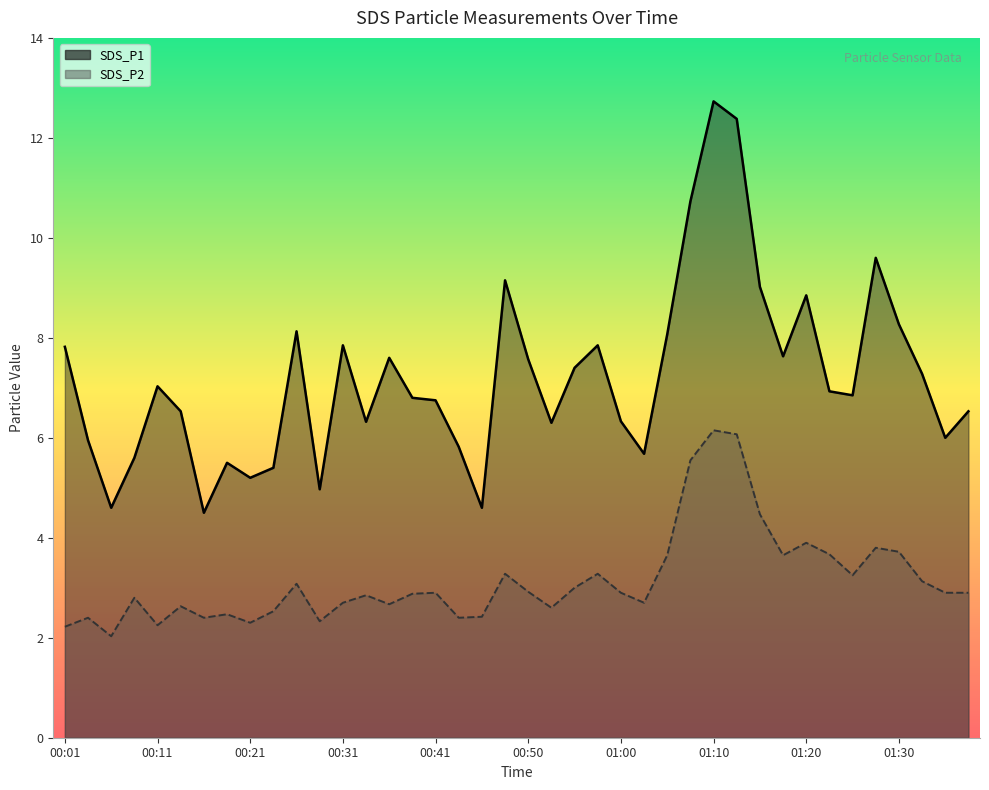

The value of SDS_P1 at 01:20 is 4.4. True or false?

False